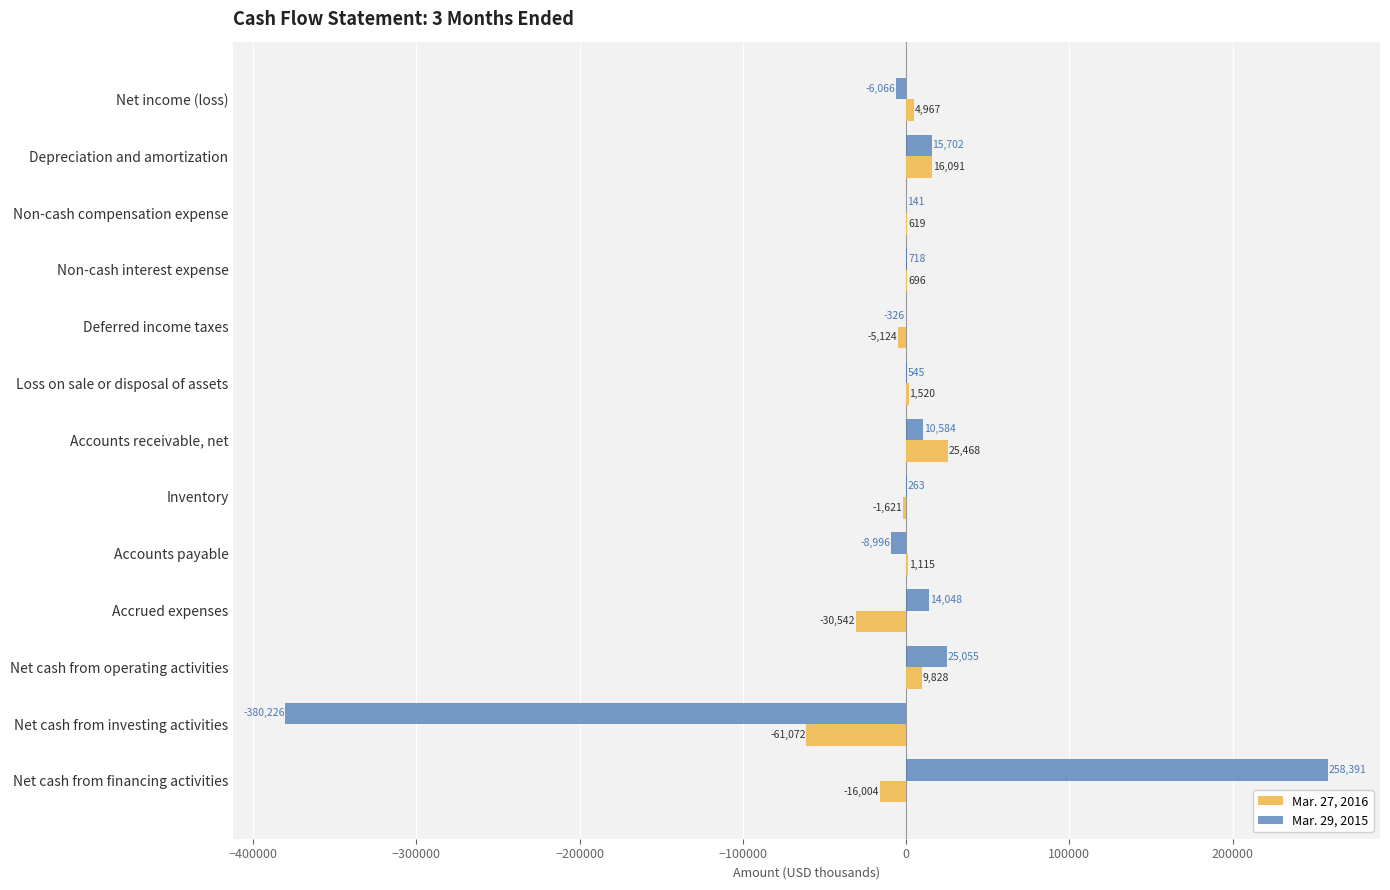

At which category is the sum across all series the highest?

Net cash from financing activities